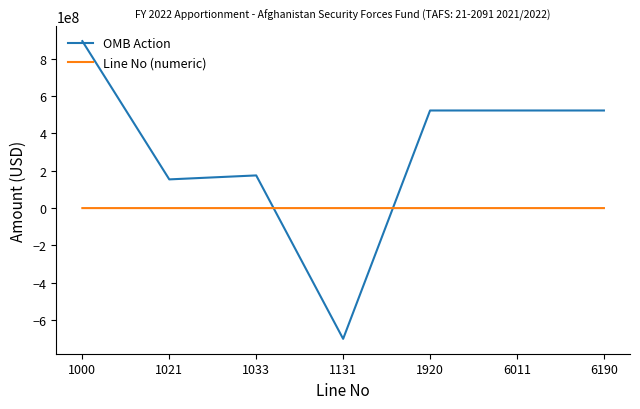

List the series in order of their peak value, highest first.

OMB Action, Line No (numeric)